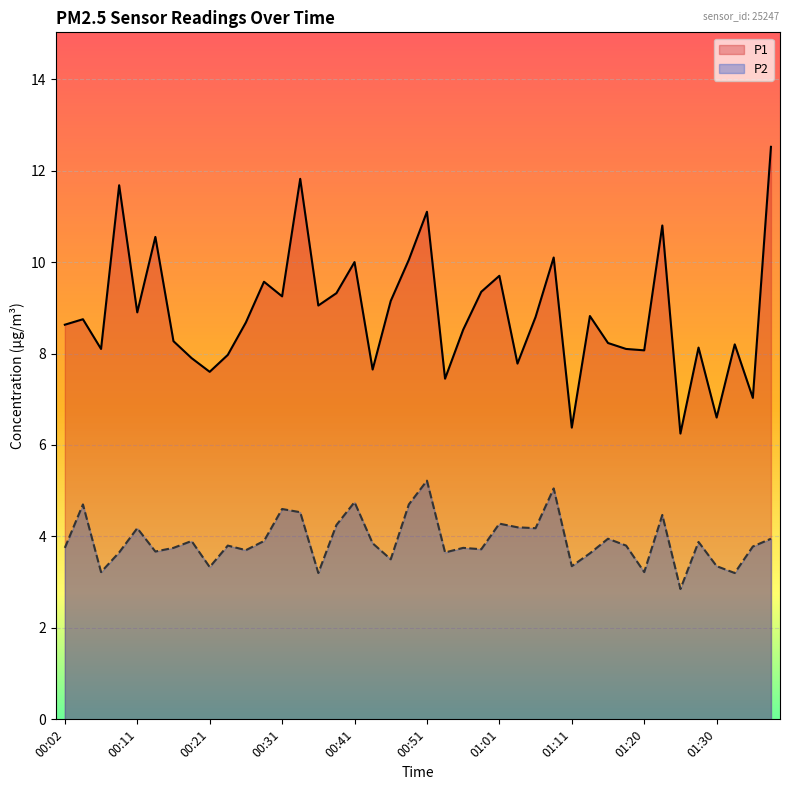

Which category has the highest value in the P2 series?

00:51